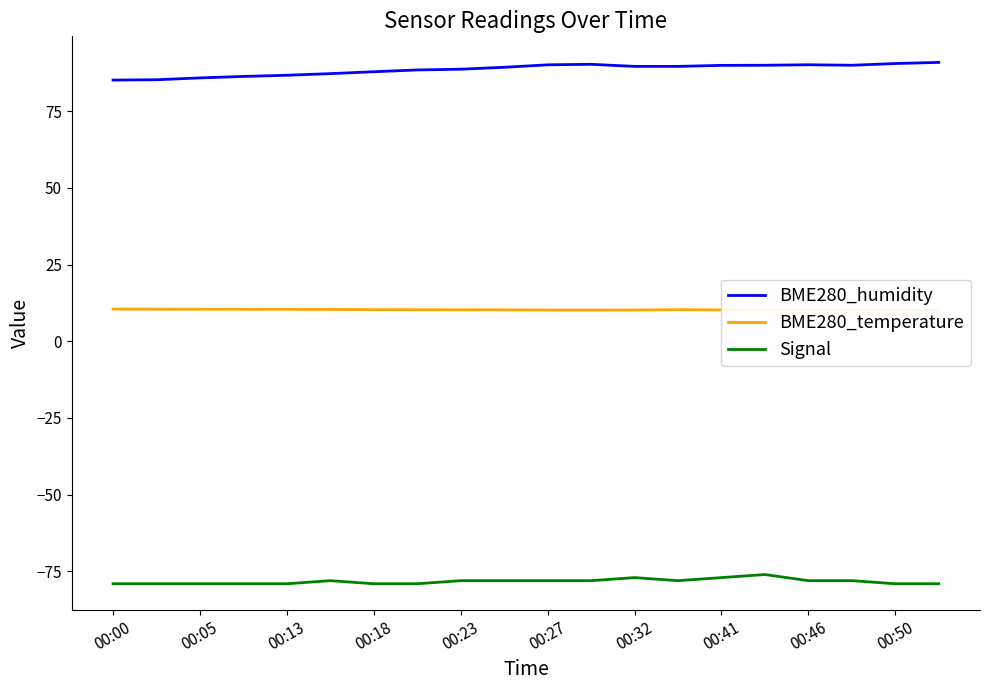

At how many categories does at least one series exceed 1?

20